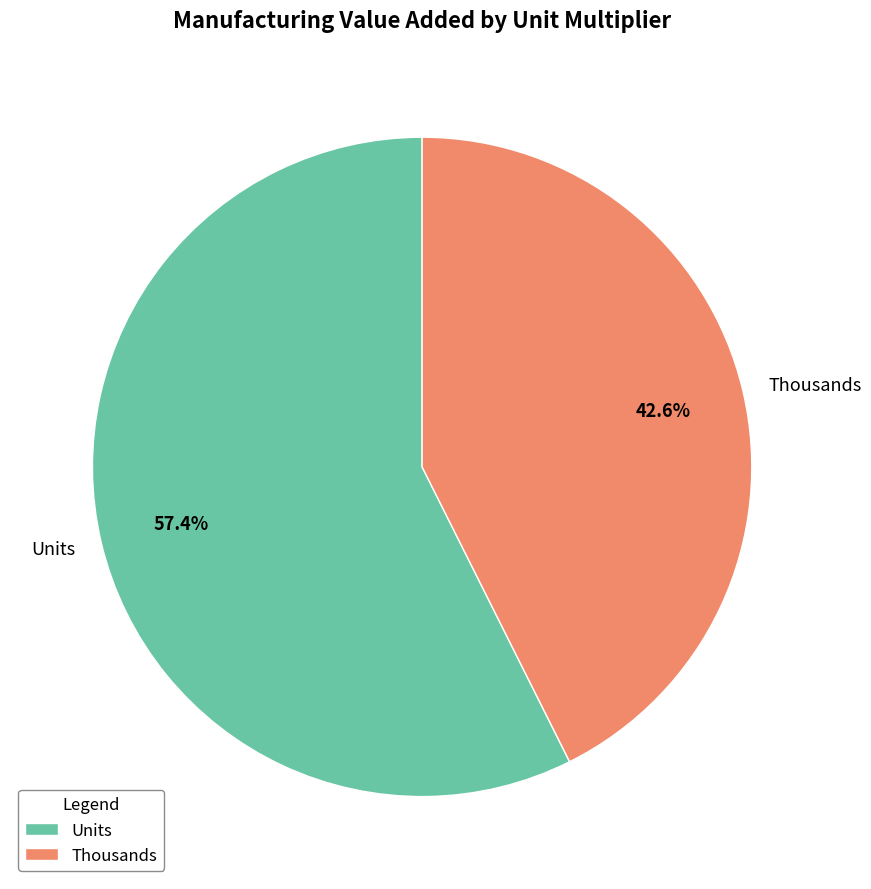

What is the majority slice?

Units